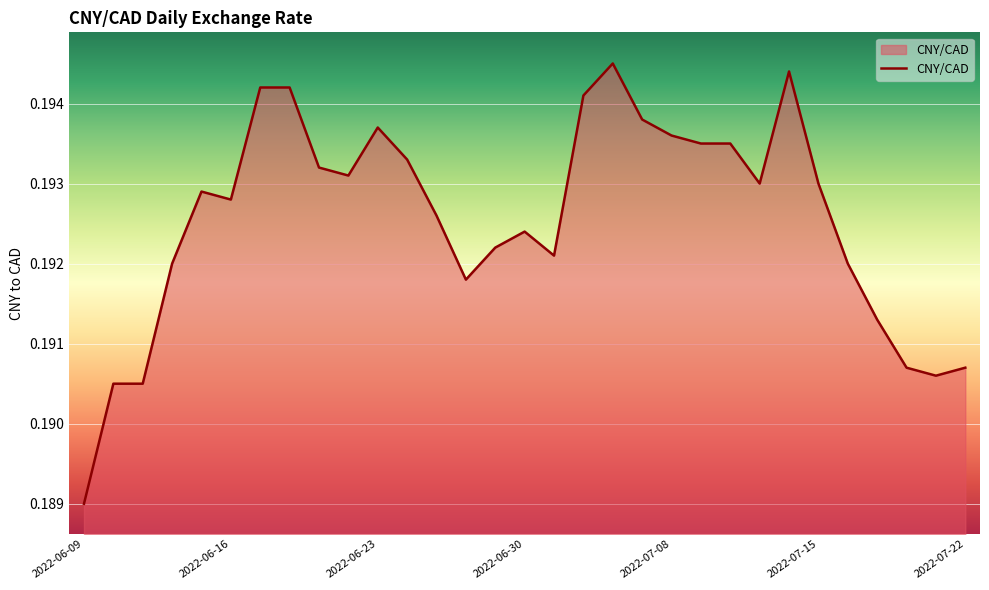

Which category has the lowest value across all series?

2022-06-09